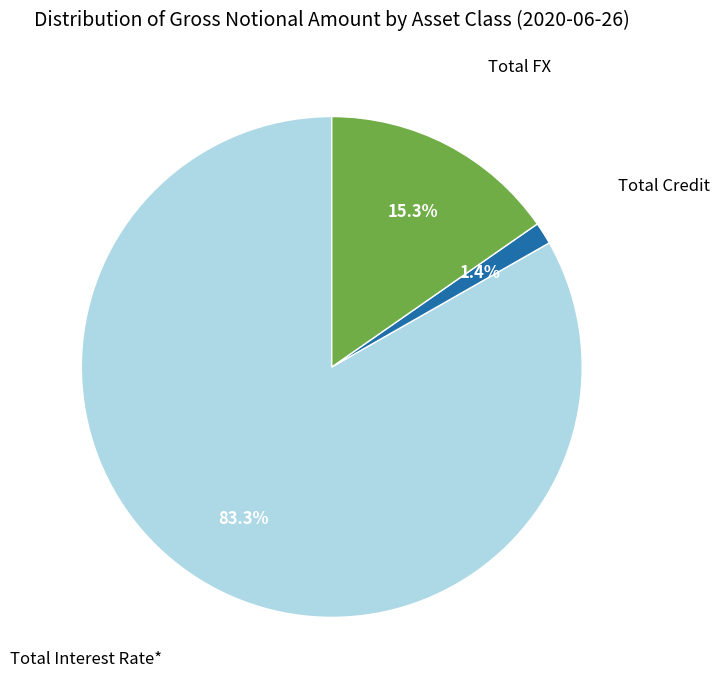

Is there a majority slice in this chart?

Yes